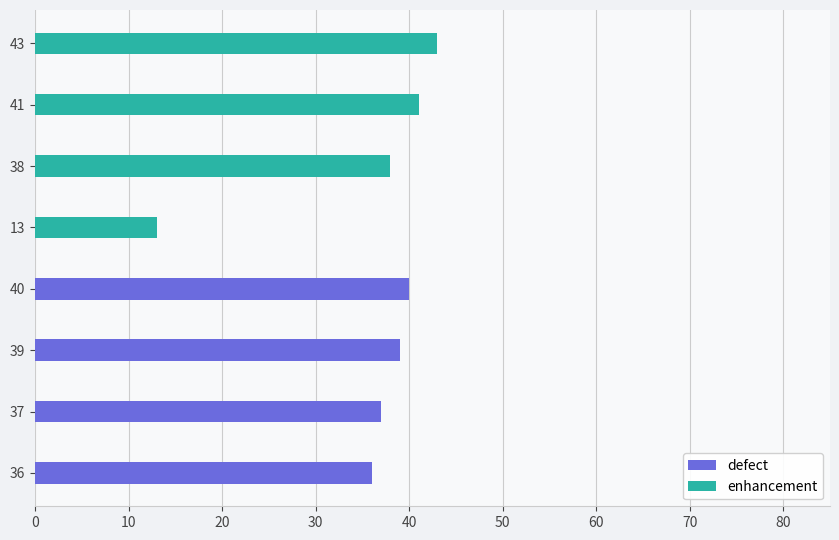

True or false: defect has a value of 53 at 0.

False